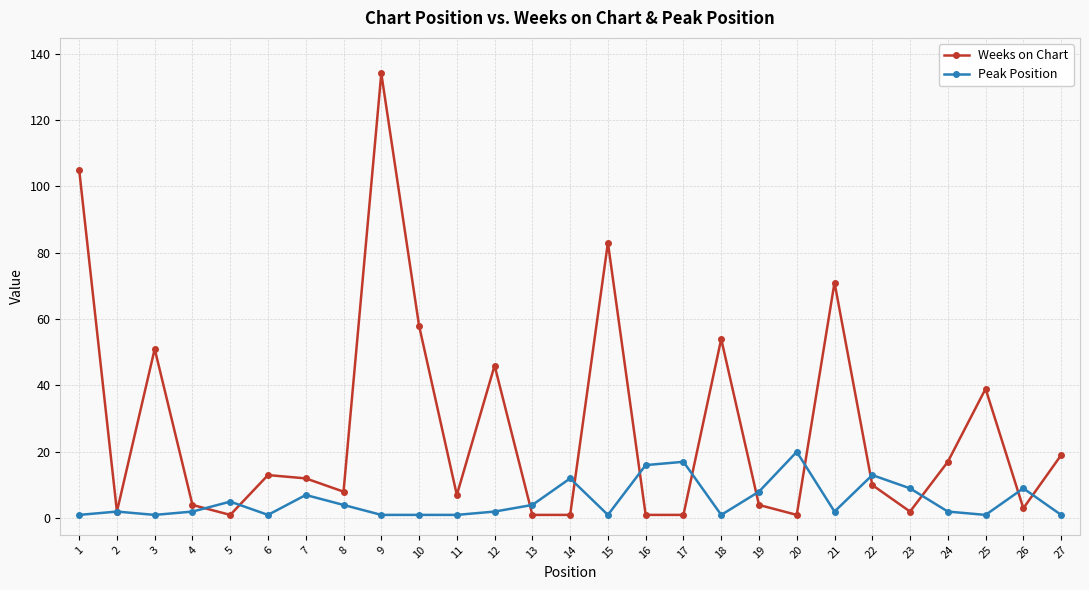

Reading left to right, list all the values displayed in this chart.

Weeks on Chart: 1=105	2=2	3=51	4=4	5=1	6=13	7=12	8=8	9=134	10=58	11=7	12=46	13=1	14=1	15=83	16=1	17=1	18=54	19=4	20=1	21=71	22=10	23=2	24=17	25=39	26=3	27=19
Peak Position: 1=1	2=2	3=1	4=2	5=5	6=1	7=7	8=4	9=1	10=1	11=1	12=2	13=4	14=12	15=1	16=16	17=17	18=1	19=8	20=20	21=2	22=13	23=9	24=2	25=1	26=9	27=1